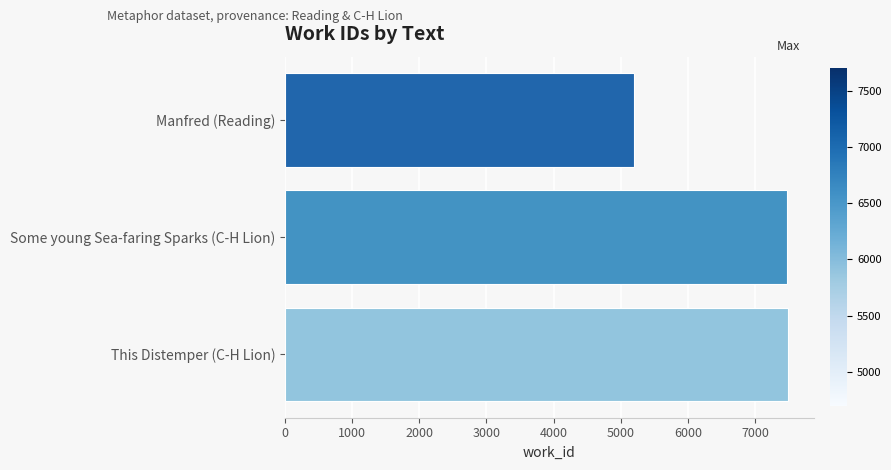

True or false: the data shows 7496 at This Distemper (C-H Lion).

True